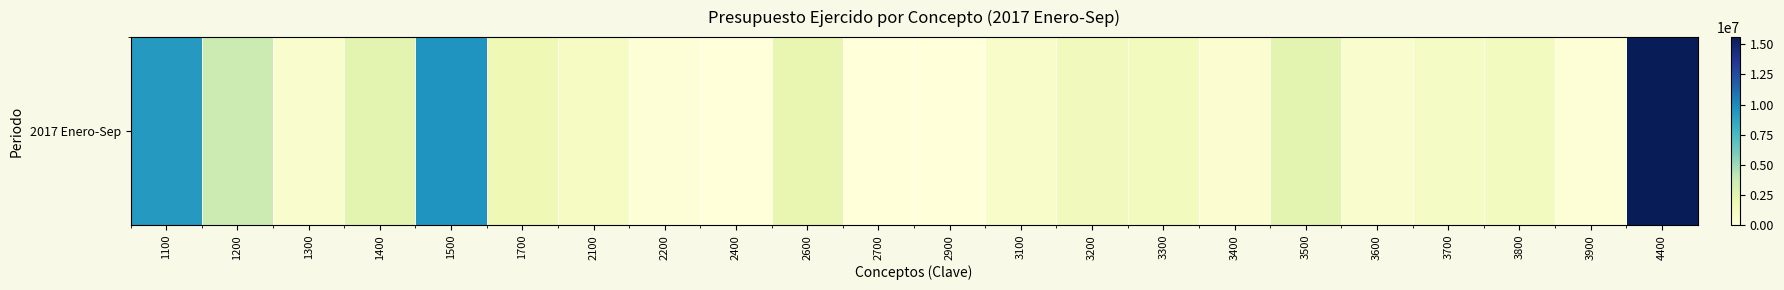

Rank the categories by value from highest to lowest.

4400, 1500, 1100, 1200, 1400, 3500, 2600, 1700, 3200, 3300, 3800, 2100, 3700, 3100, 3600, 1300, 3400, 3900, 2200, 2400, 2900, 2700